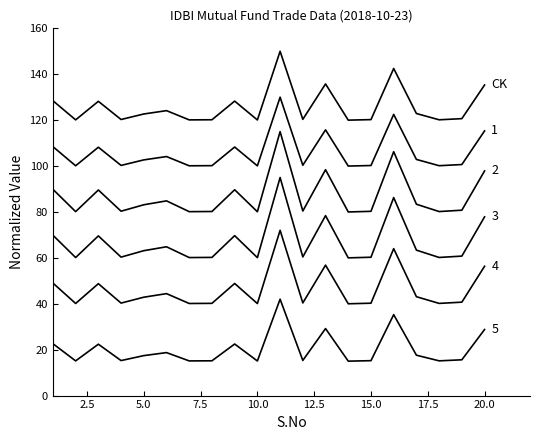

How many lines are shown in the chart?

6